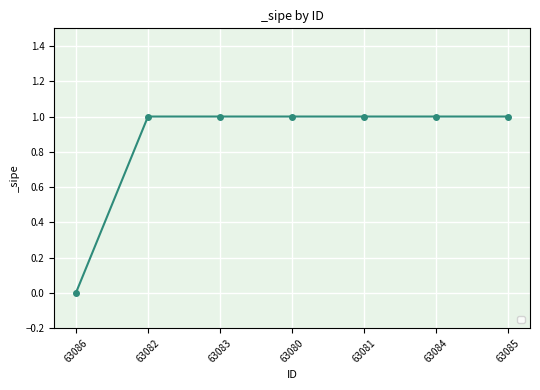

What is the label of the 1st point from the left?

63086